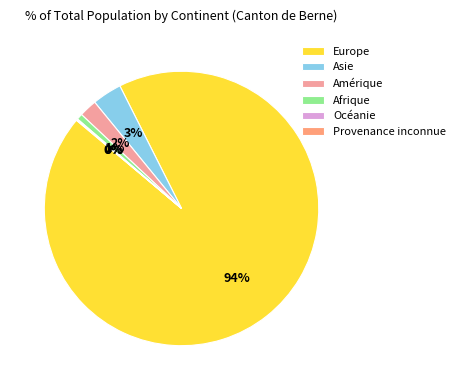

What is the change in value from Asie to Afrique?

-161